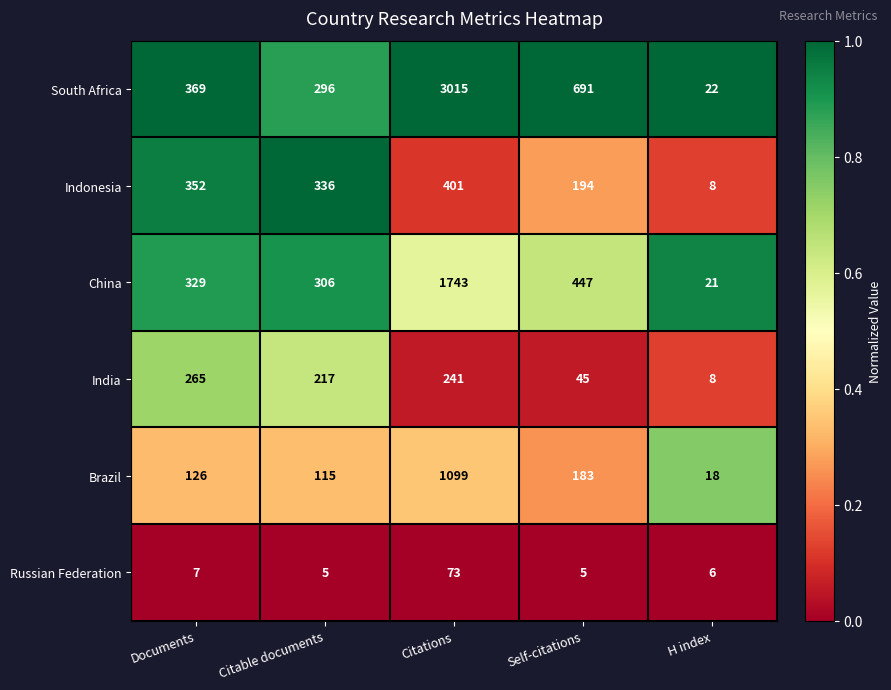

List the series in order of their peak value, lowest first.

Russian Federation, India, Indonesia, Brazil, China, South Africa